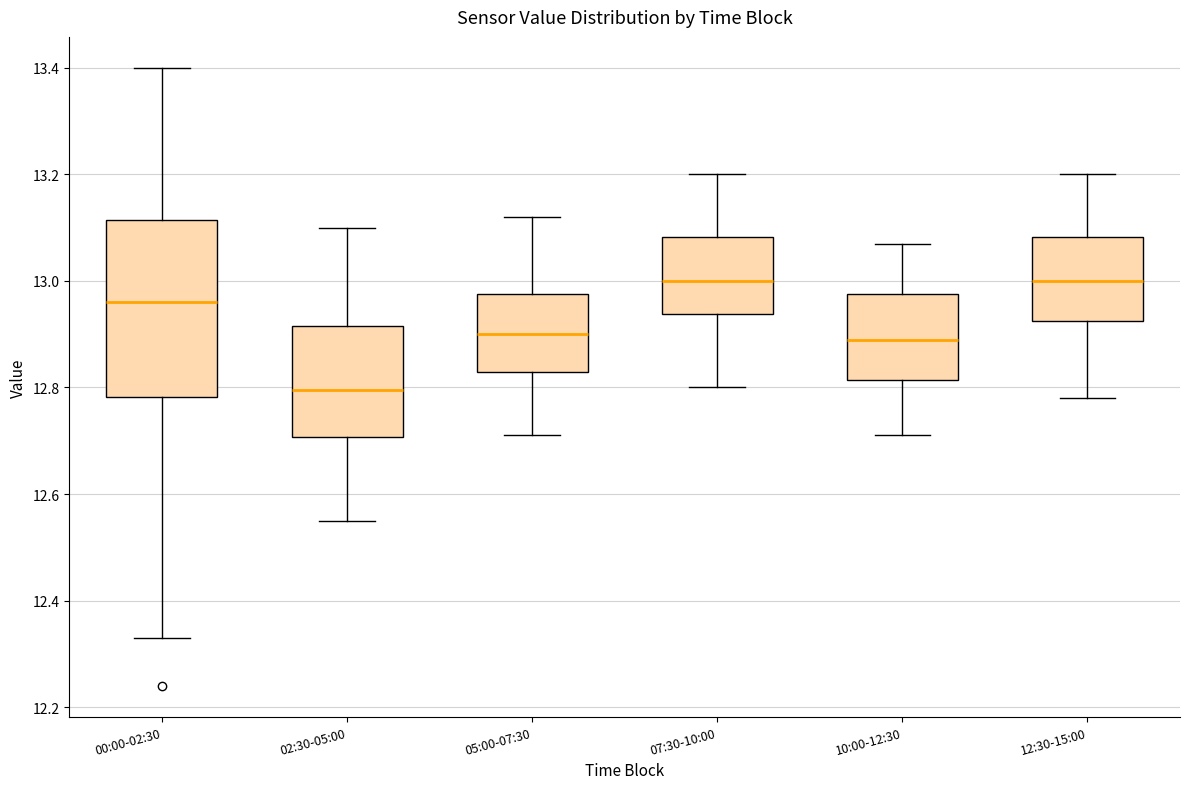

Reading left to right, transcribe this box plot: for each box, give where its median line is, the range the box spans, and where its two whiskers end, as read against the y-axis. The values are not printed on the chart, so give them approximately, as read against the axis.

00:00-02:30: median 12.96, box 12.78 to 13.12, whiskers 12.34 to 13.40
02:30-05:00: median 12.80, box 12.70 to 12.92, whiskers 12.56 to 13.10
05:00-07:30: median 12.90, box 12.84 to 12.98, whiskers 12.72 to 13.12
07:30-10:00: median 13.00, box 12.94 to 13.08, whiskers 12.80 to 13.20
10:00-12:30: median 12.90, box 12.82 to 12.98, whiskers 12.72 to 13.08
12:30-15:00: median 13.00, box 12.92 to 13.08, whiskers 12.78 to 13.20